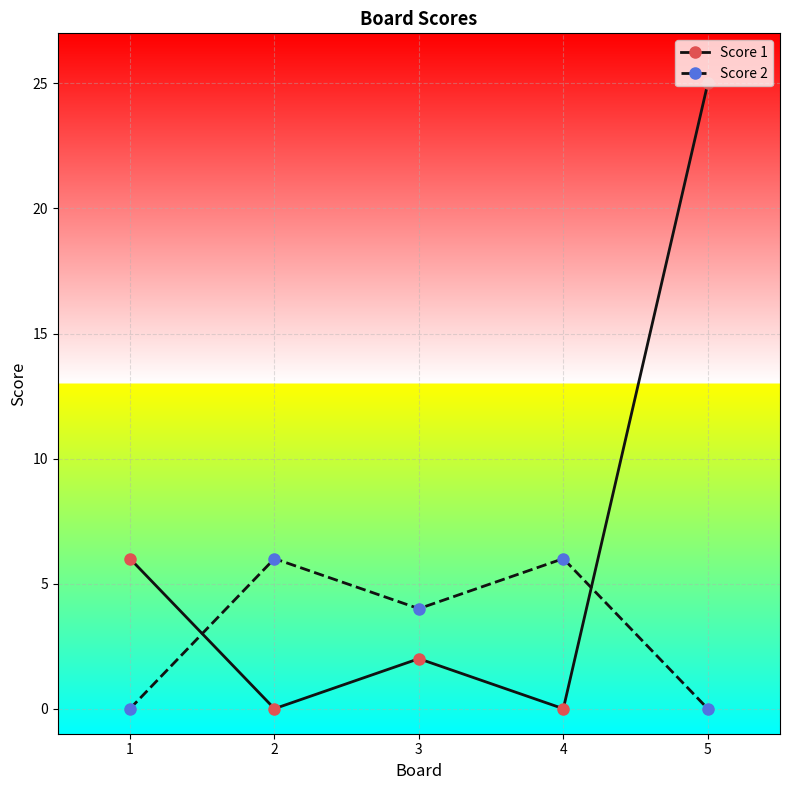

At which label does Score 1 reach its peak?

5